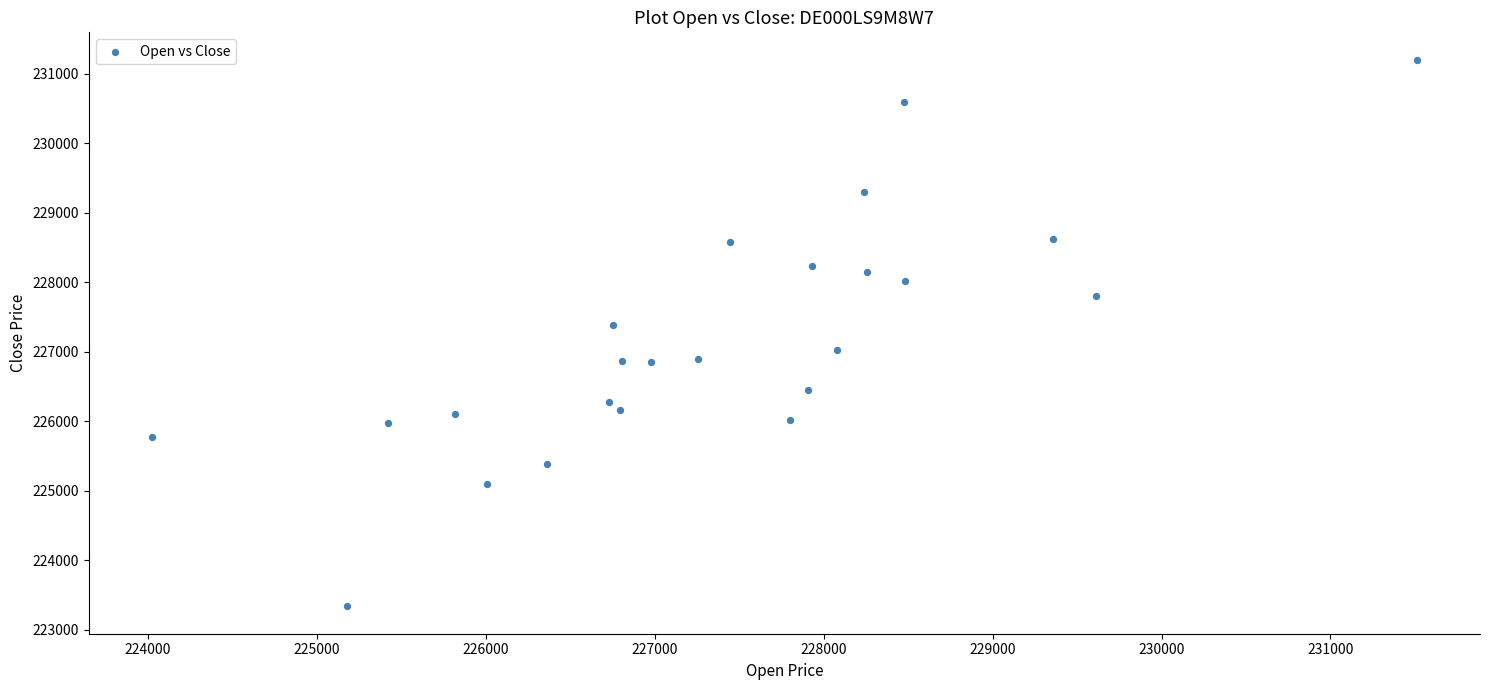

What Y value in the scatter plot is closest to 227267?

227383